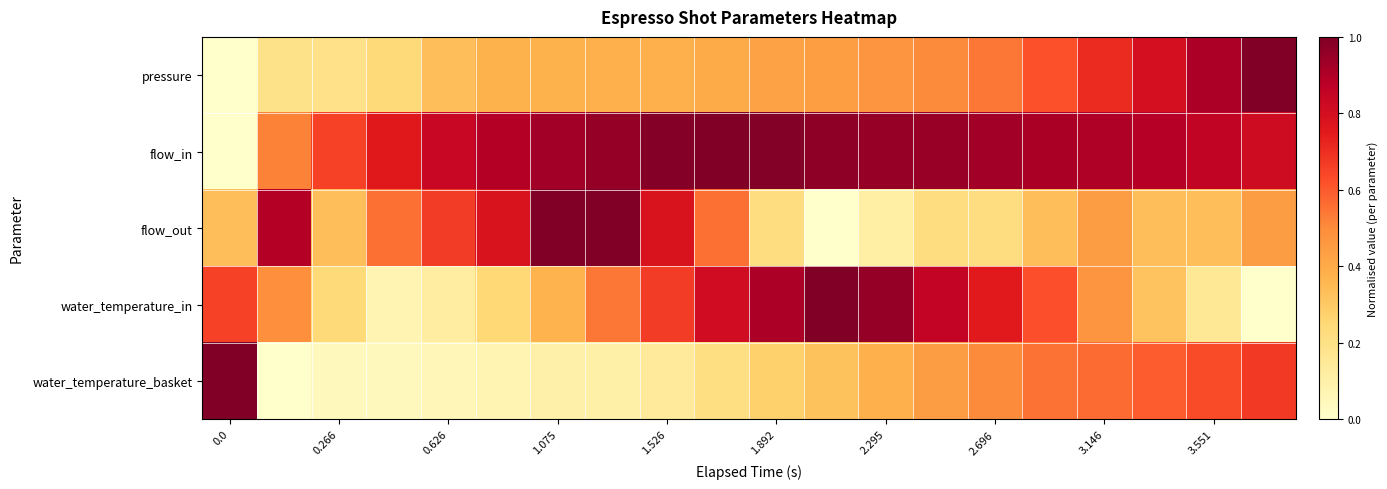

Which series has the widest spread of values?

pressure